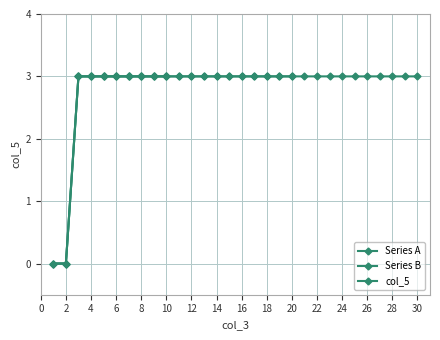

Rank the categories by value from lowest to highest.

1, 2, 3, 4, 5, 6, 7, 8, 9, 10, 11, 12, 13, 14, 15, 16, 17, 18, 19, 20, 21, 22, 23, 24, 25, 26, 27, 28, 29, 30